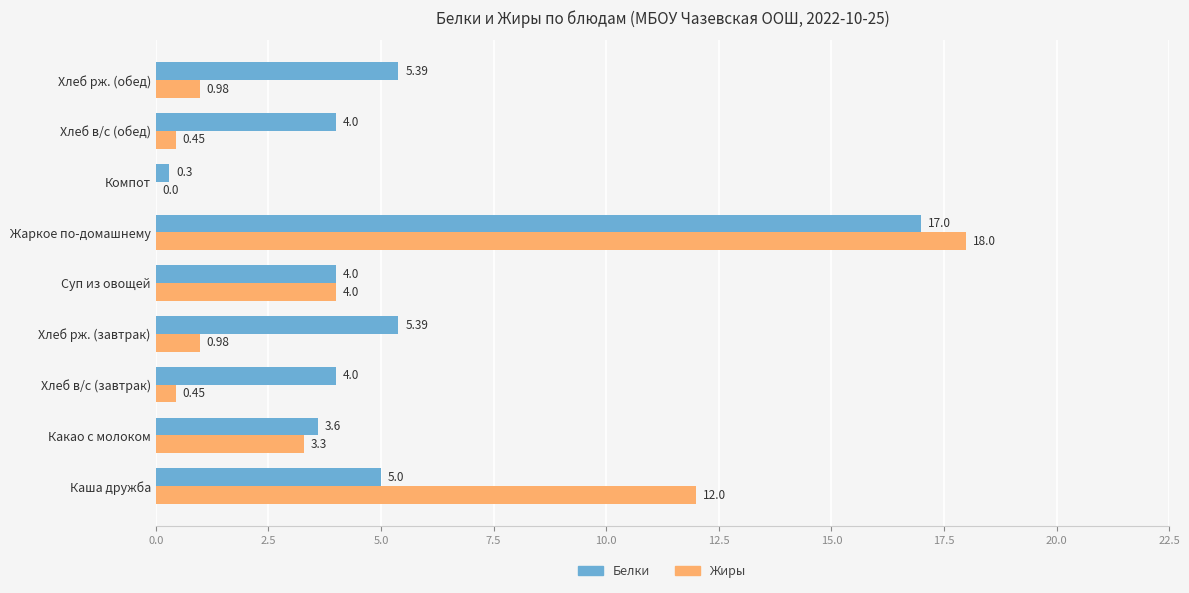

Which category has the highest value across all series?

Жаркое по-домашнему